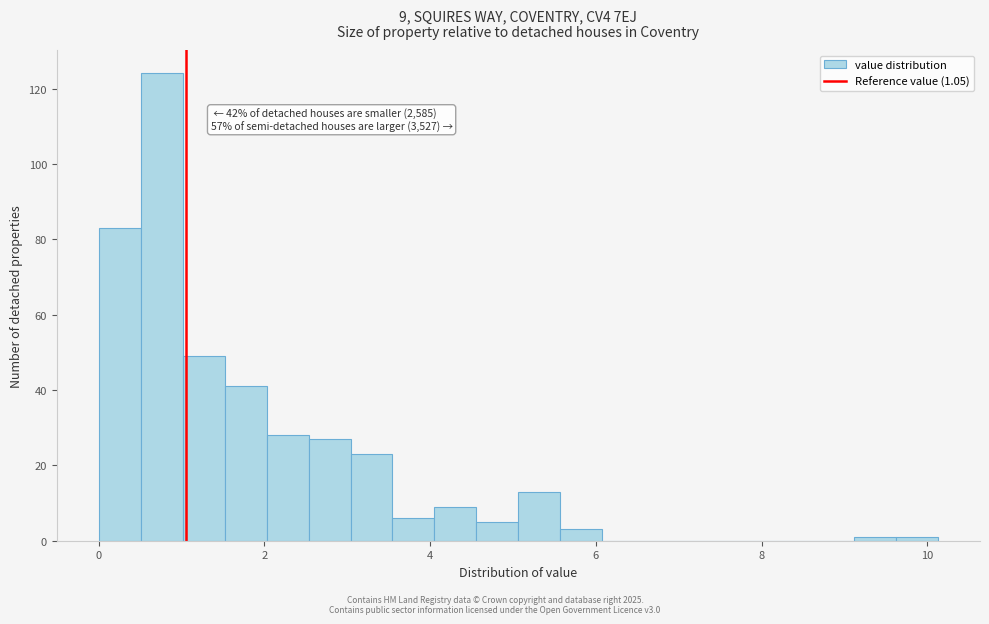

Read against the x-axis, roughly where is the centre of the tallest bar?

0.8